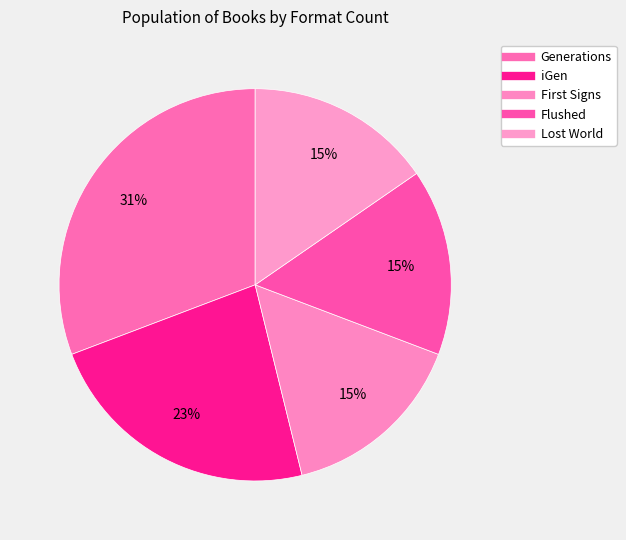

What portion of the pie excludes Lost World?

84.6%